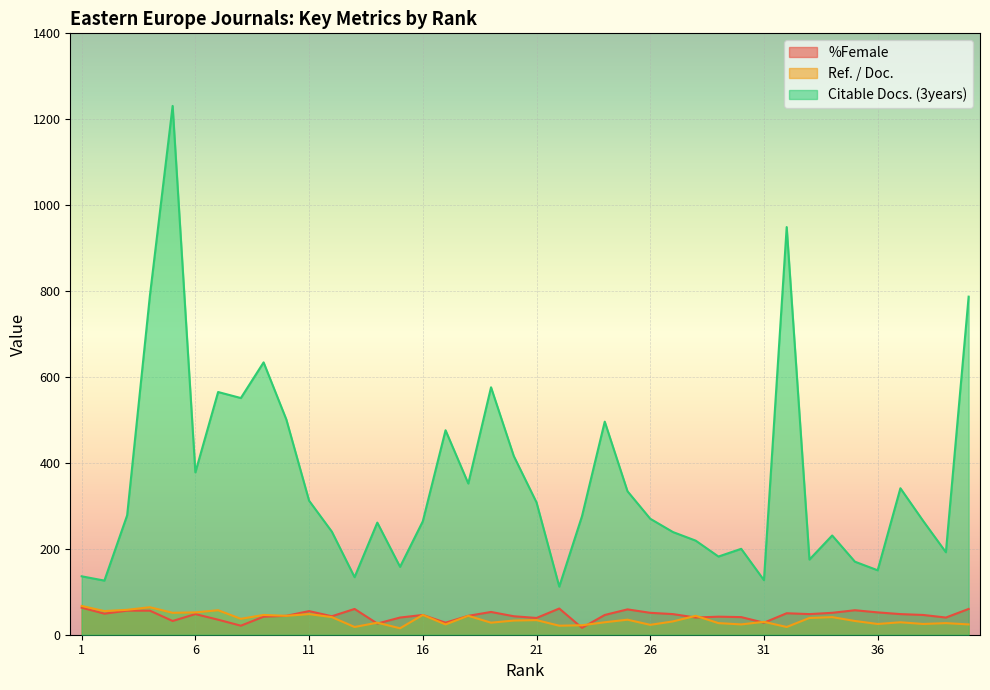

What is the value of the Ref. / Doc. point at the 31st from the left?

30